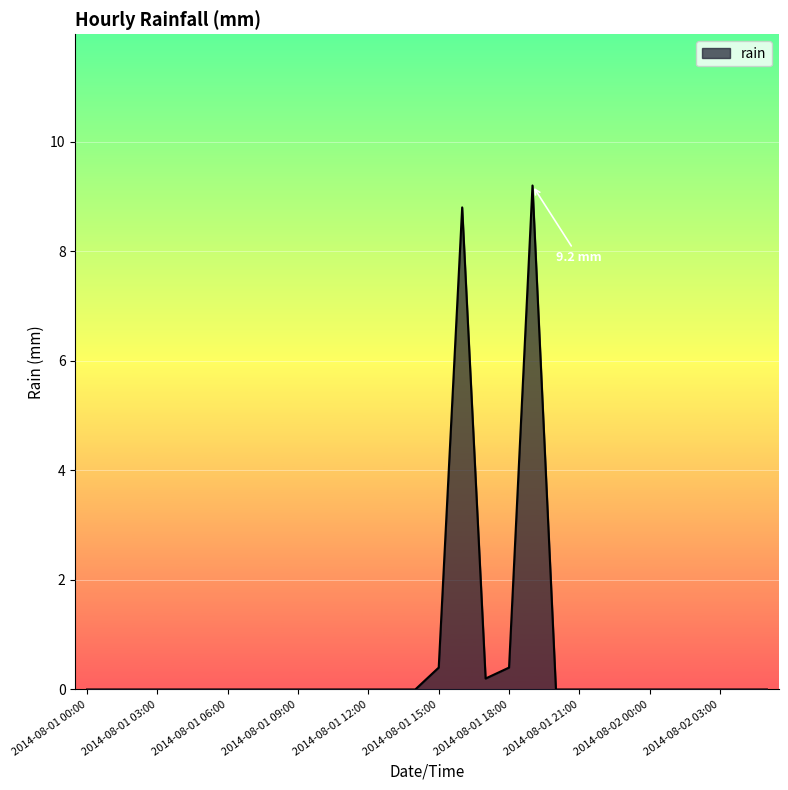

What is the difference between the maximum and minimum values?

9.2